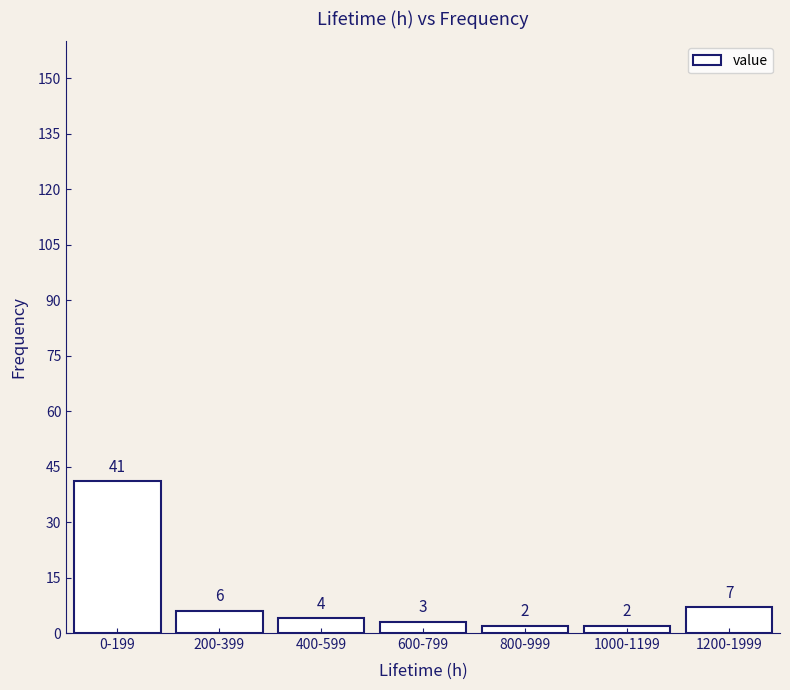

Reading left to right, transcribe all the data shown in this chart.

41	6	4	3	2	2	7